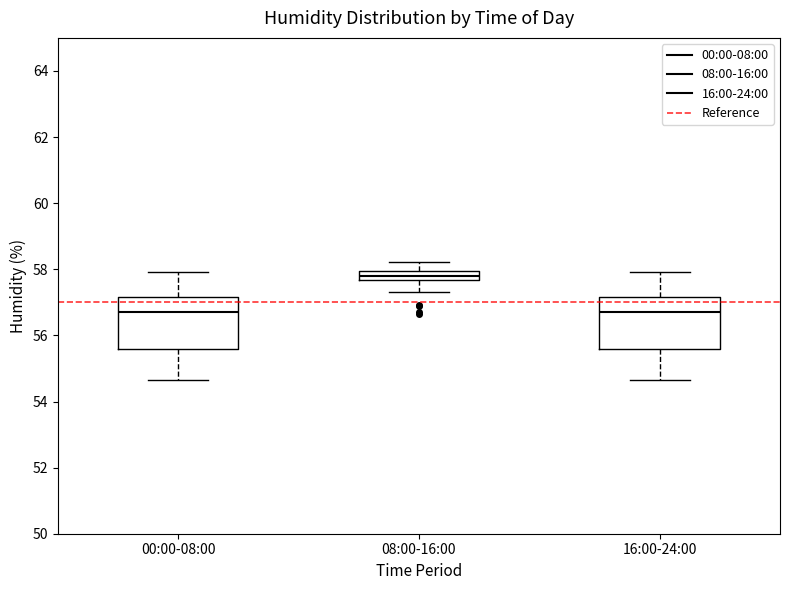

Which box's median line is the highest?

08:00-16:00